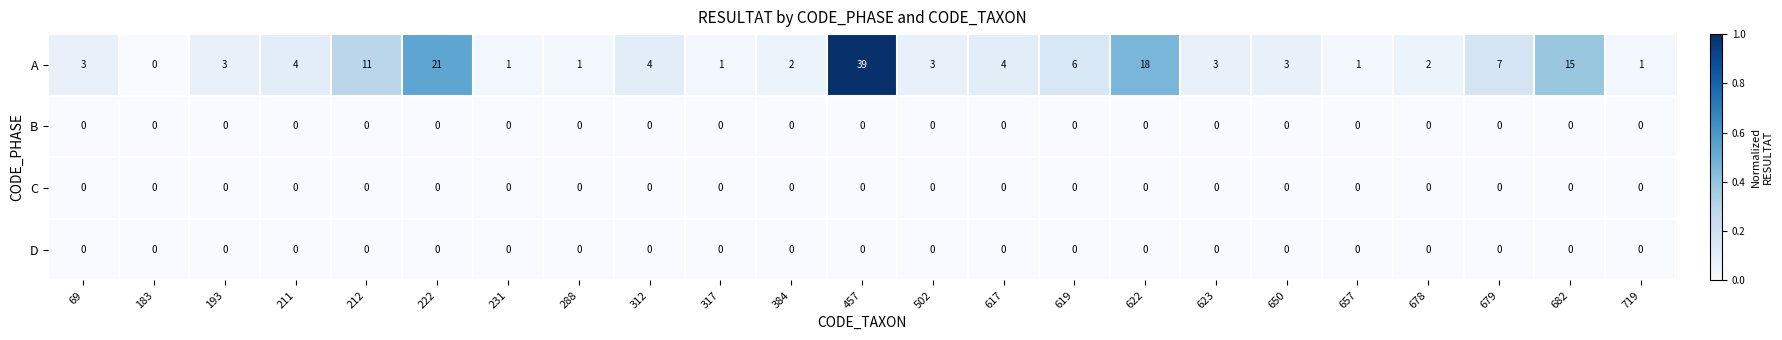

Between 384 and 619, which series saw the biggest shift?

A